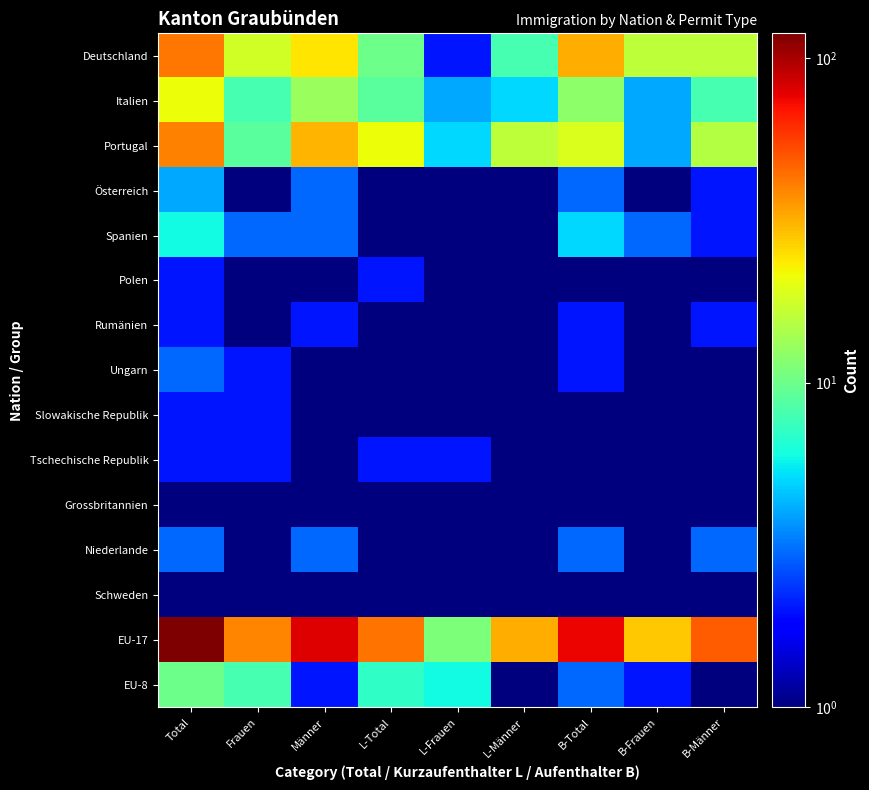

Rank the series by their maximum value, from lowest to highest.

Grossbritannien, Schweden, Polen, Rumänien, Slowakische Republik, Tschechische Republik, Ungarn, Niederlande, Österreich, Spanien, EU-8, Italien, Portugal, Deutschland, EU-17